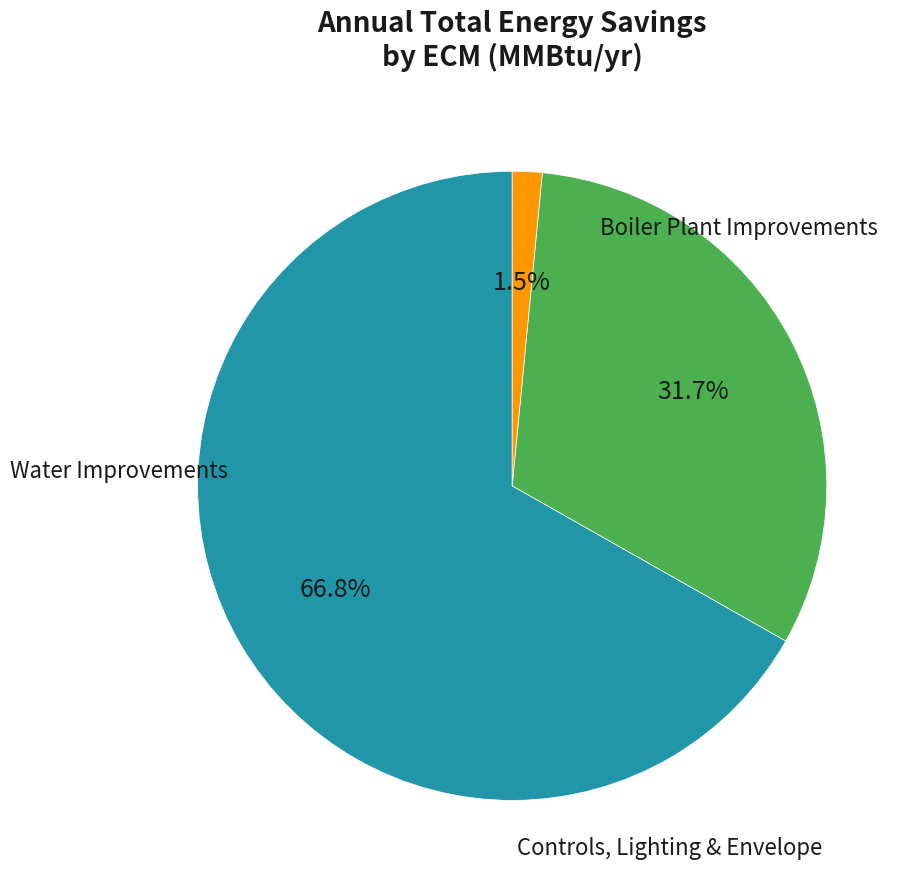

How many slices are in this pie chart?

3